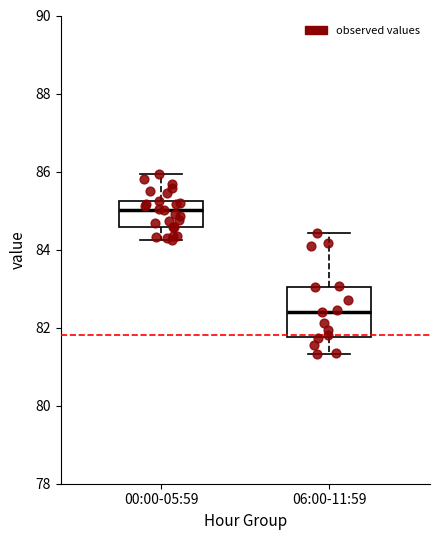

Reading left to right, read every box against the y-axis: the position of its median line, the range the box covers, and the ends of its whiskers. The values are not printed on the chart, so give them approximately, as read against the axis.

00:00-05:59: median 85.0, box 84.6 to 85.2, whiskers 84.2 to 86.0
06:00-11:59: median 82.4, box 81.8 to 83.0, whiskers 81.4 to 84.4